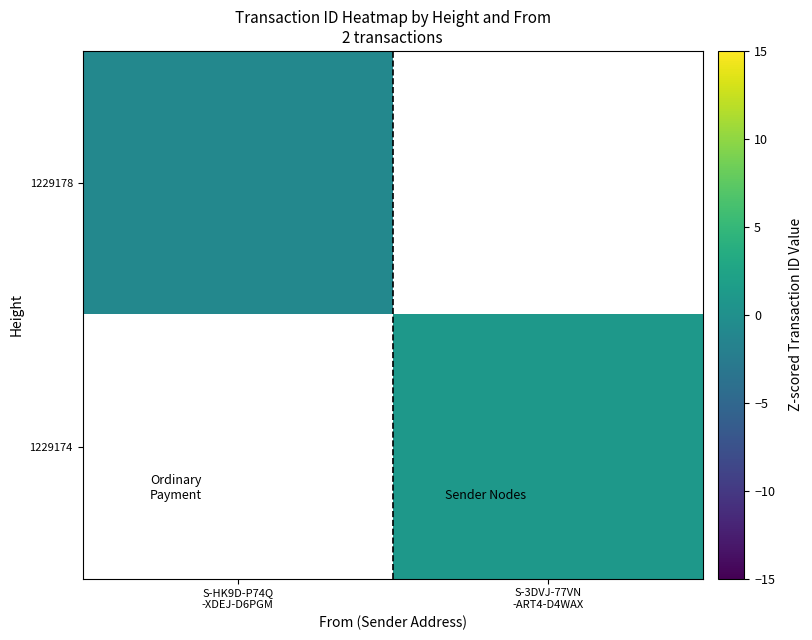

The value of 1229174 at S-3DVJ-77VN -ART4-D4WAX is 1.0. True or false?

True